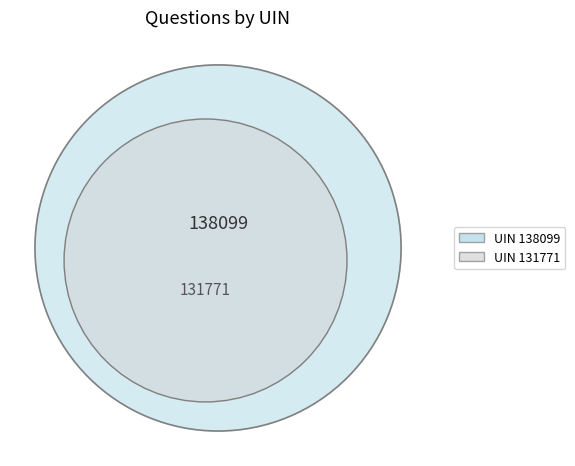

Is there any slice that represents more than half of the pie?

Yes